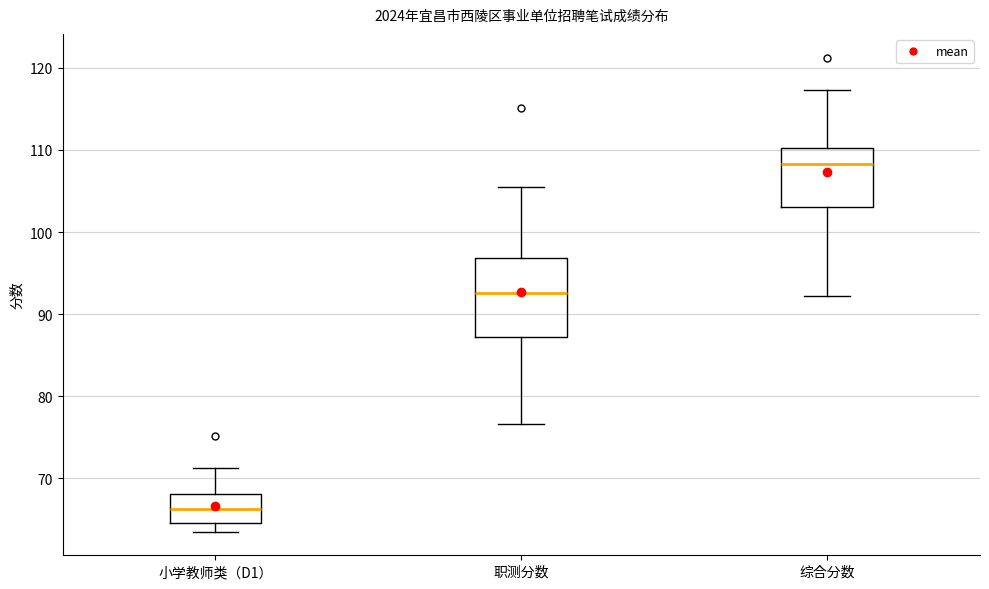

Which box is the tallest, from its lower edge to its upper edge?

职测分数